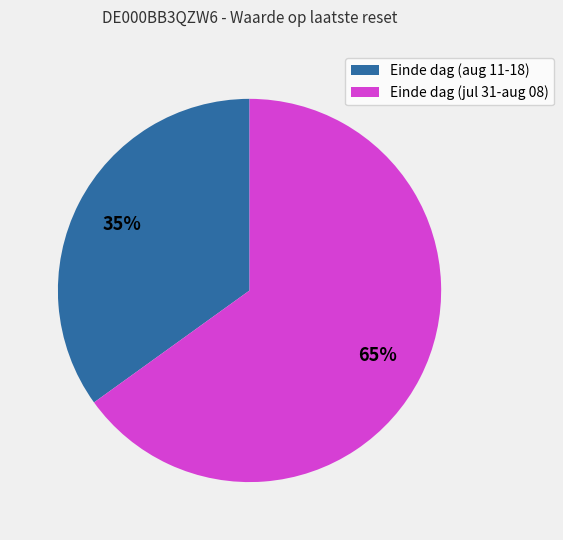

To the nearest percent, what is the combined percentage of Einde dag (aug 11-18) and Einde dag (jul 31-aug 08)?

100%